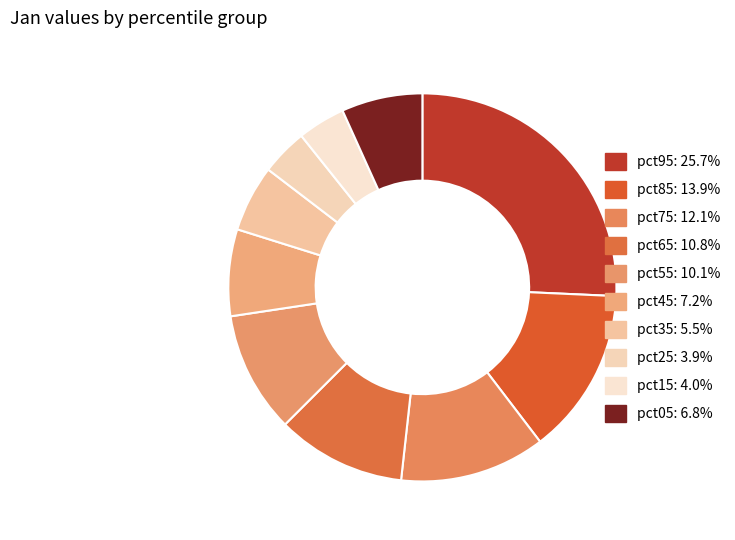

To the nearest percent, what is the combined percentage of pct65 and pct55?

21%